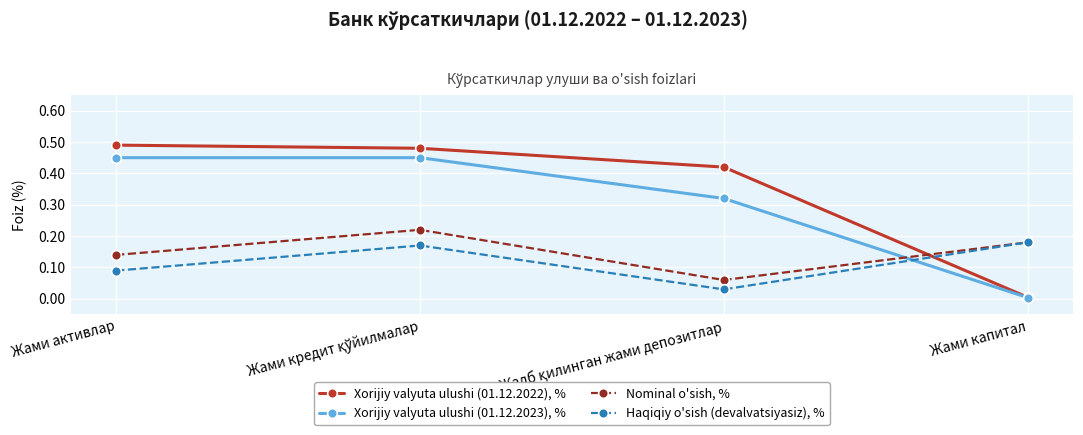

Rank the series by their maximum value, from highest to lowest.

Xorijiy valyuta ulushi (01.12.2022), %, Xorijiy valyuta ulushi (01.12.2023), %, Nominal o'sish, %, Haqiqiy o'sish (devalvatsiyasiz), %